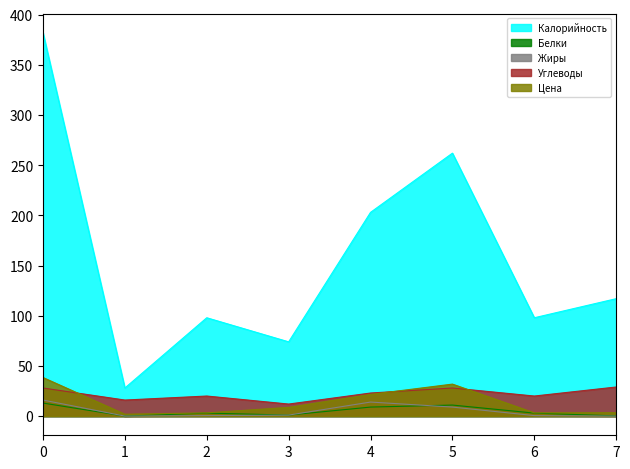

What is the difference between the highest and lowest values at 5?

253.0